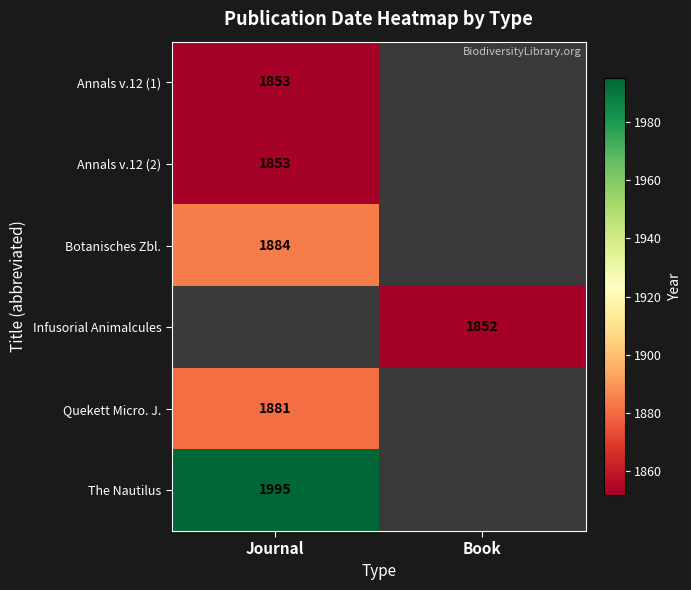

The value of Infusorial Animalcules at Book is 1852. True or false?

True